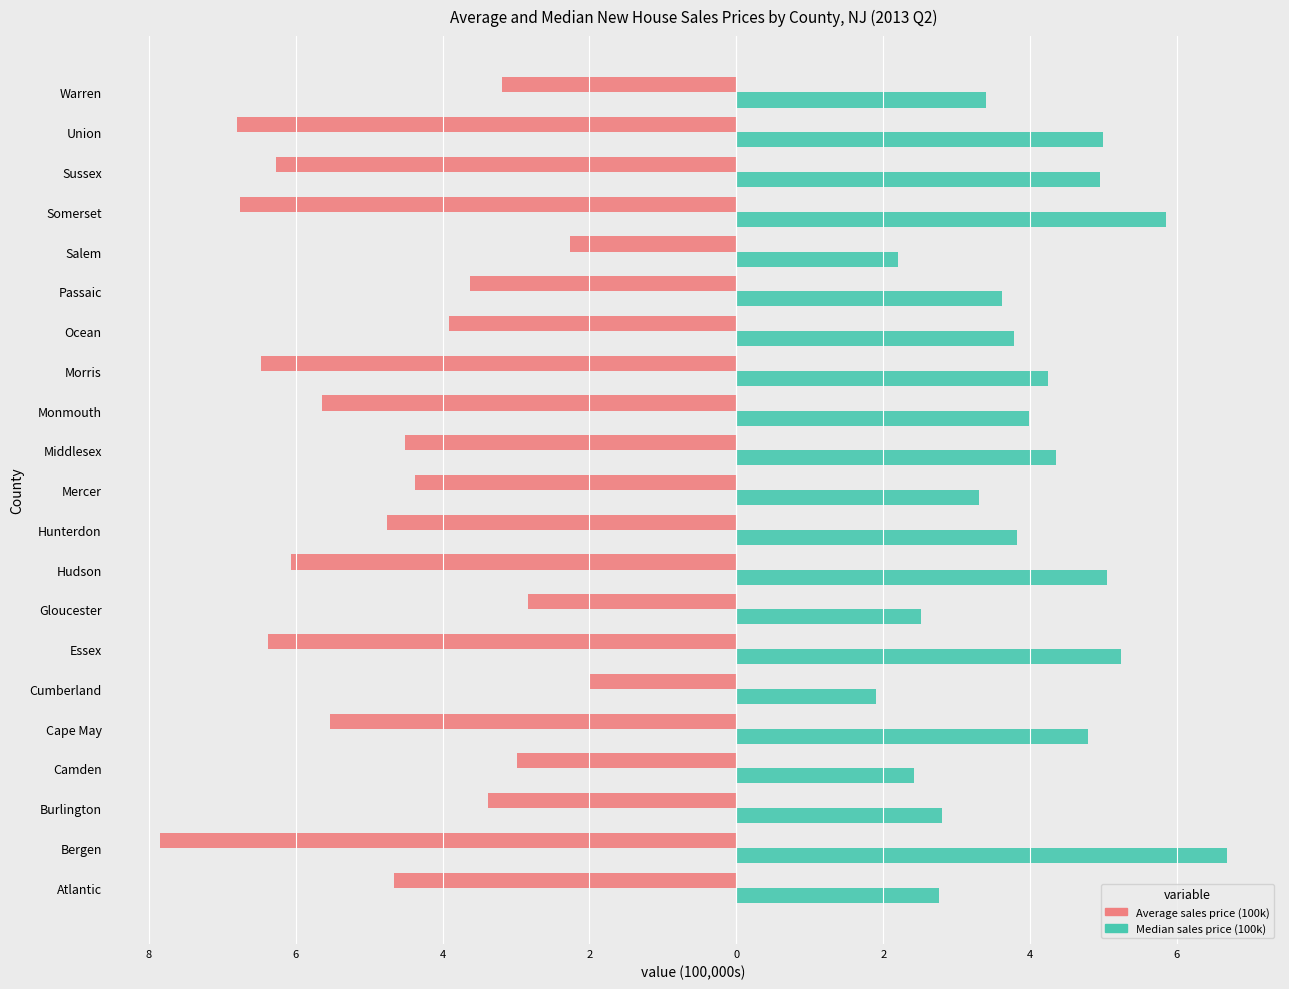

What is the value of the Average sales price (100k) bar at the 14th from the left?

-6.5